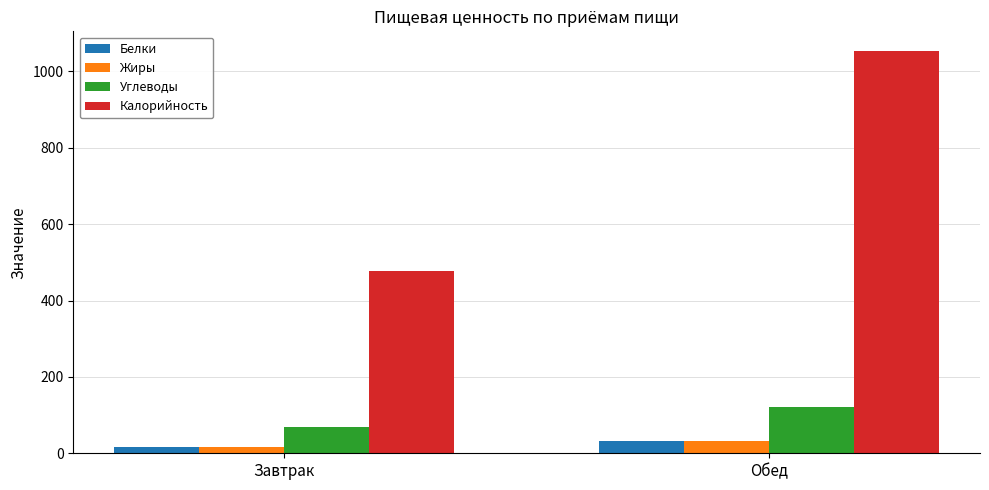

What is the greatest value displayed?

1052.4